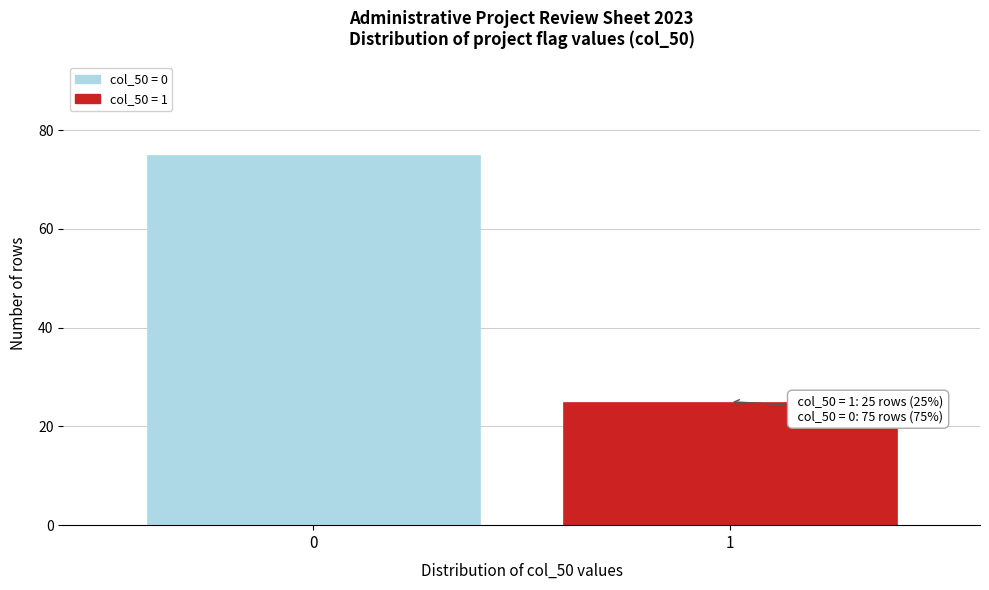

Reading right to left, transcribe all the data shown in this chart.

25	75